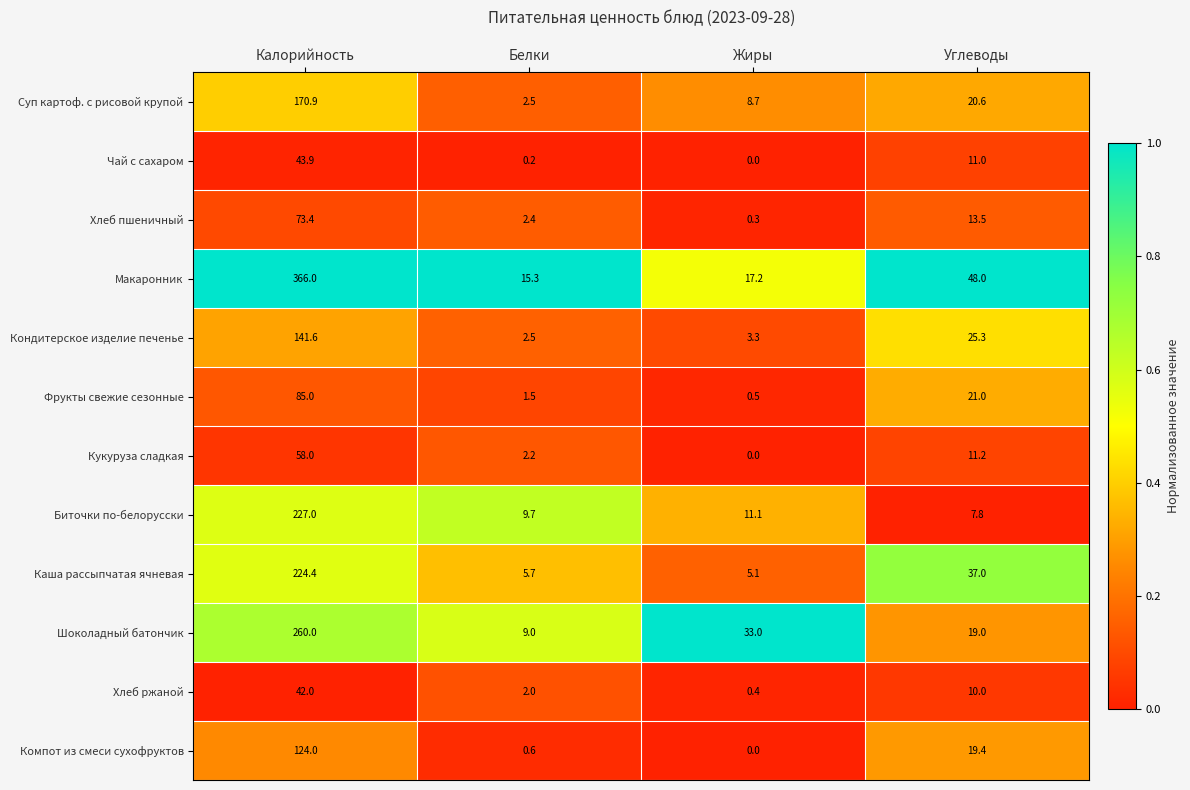

What is the spread (max minus min) of values at Жиры?

33.0